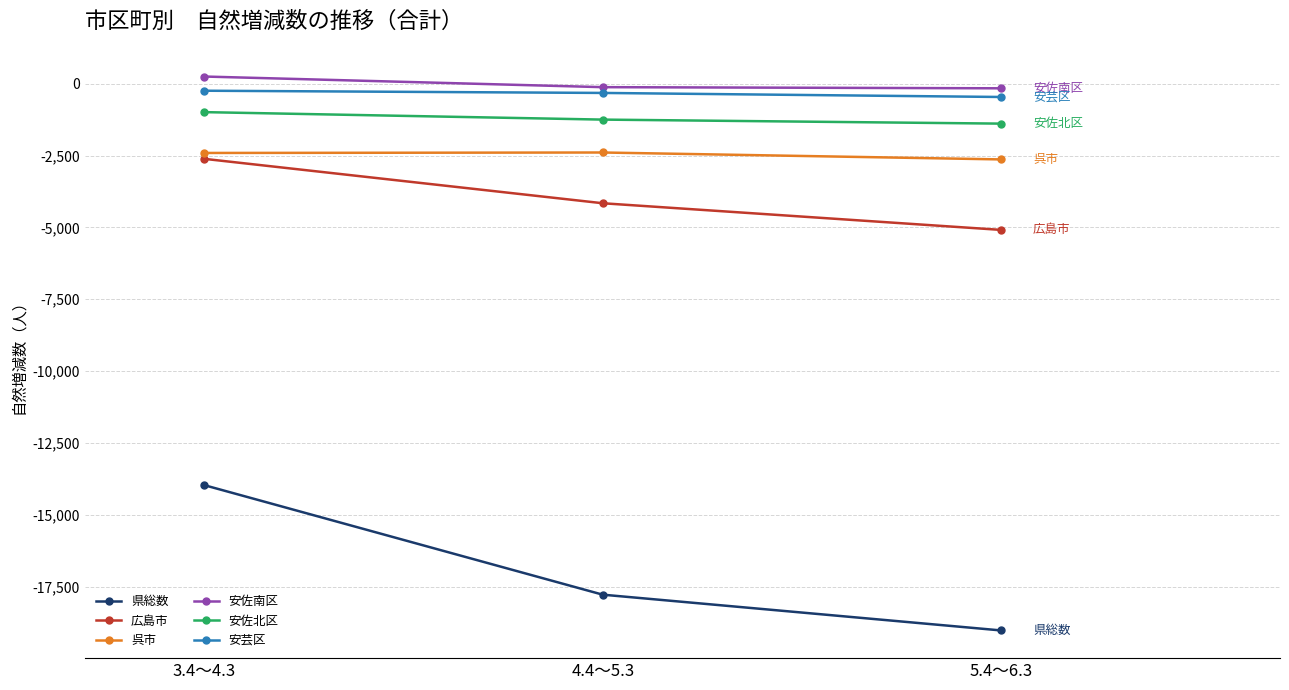

What is the label of the 1st point from the right?

5.4～6.3